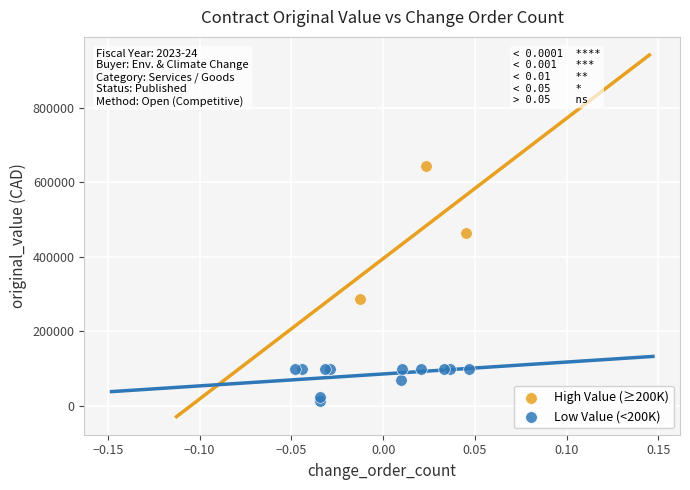

Which series contains the lowest Y value?

Low Value (<200K)